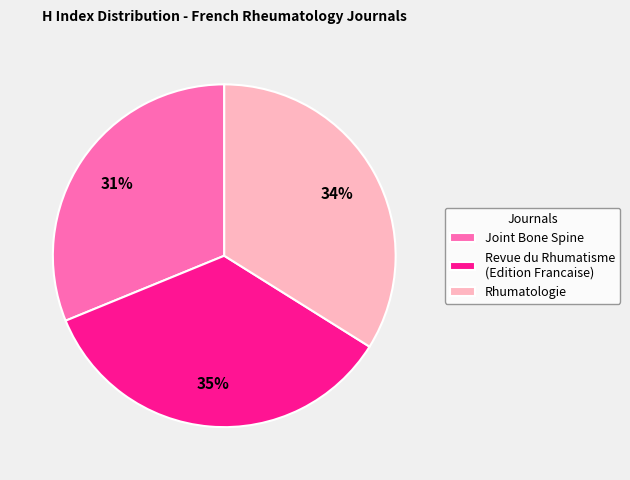

Rank the categories by value from lowest to highest.

Joint Bone Spine, Rhumatologie, Revue du Rhumatisme (Edition Francaise)